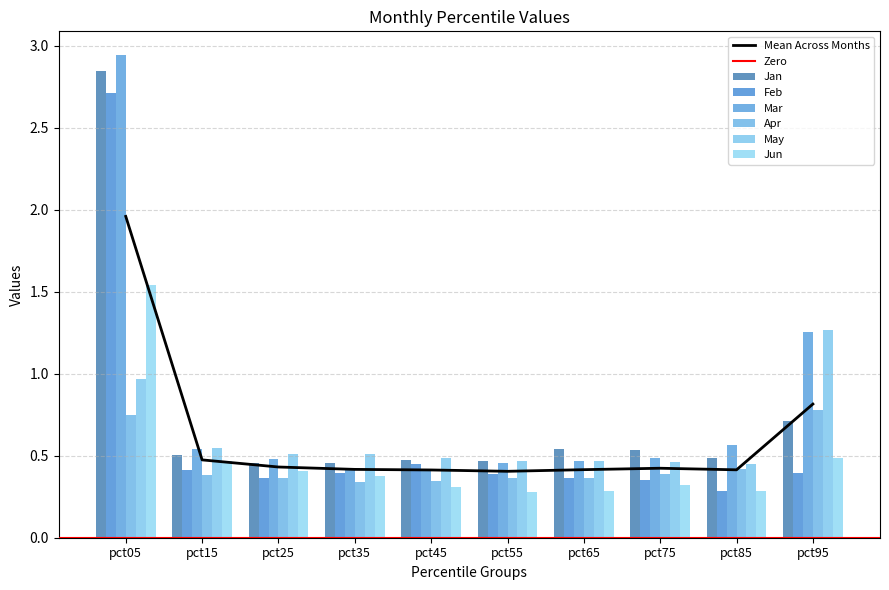

How many groups of bars are there?

10